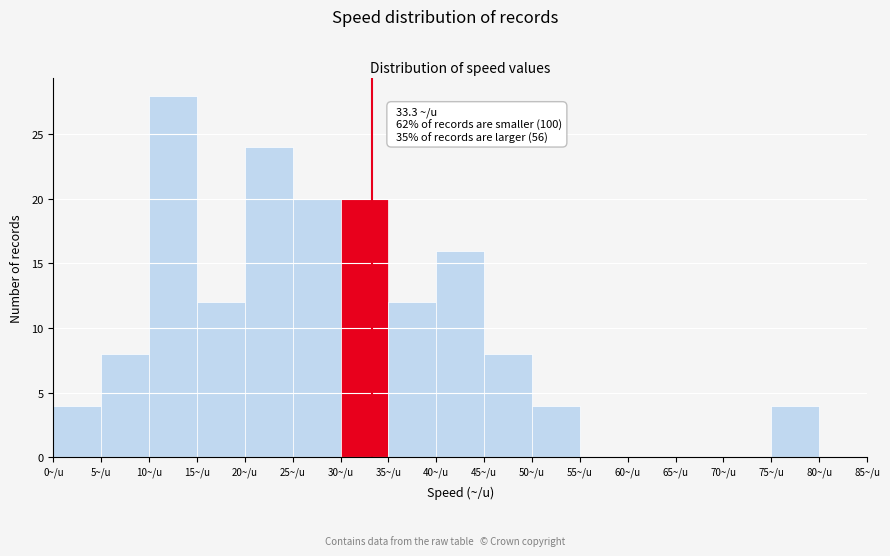

Over which range of the x-axis is the bar tallest?

10 to 15